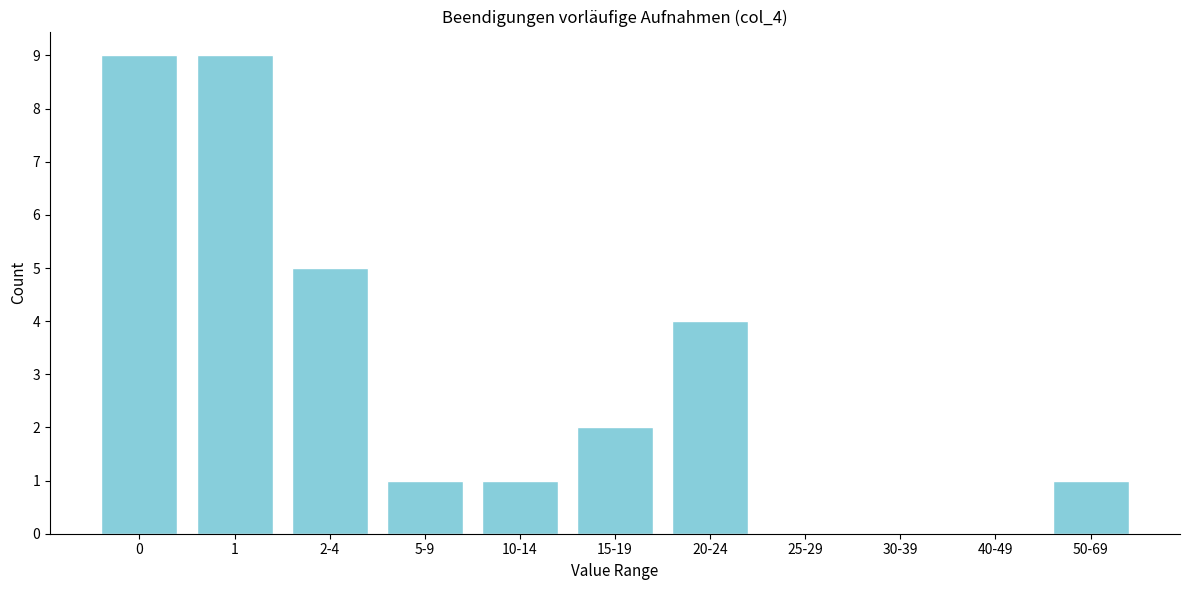

What is the maximum value shown in the chart?

9